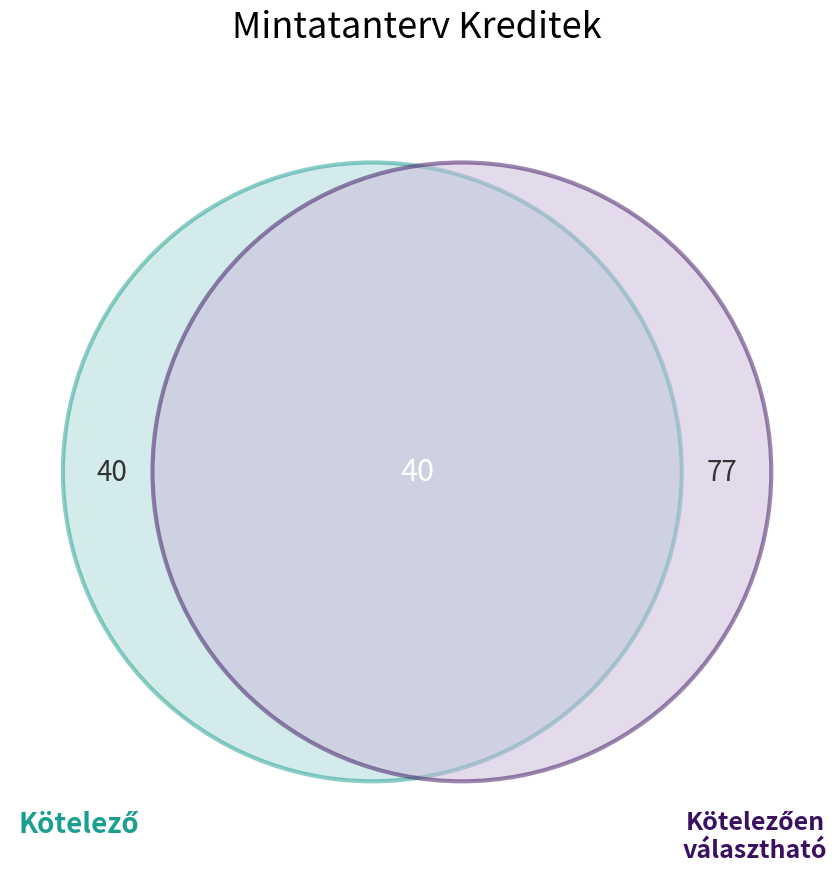

The Kötelezően választható slice represents 66% of the pie. True or false?

True